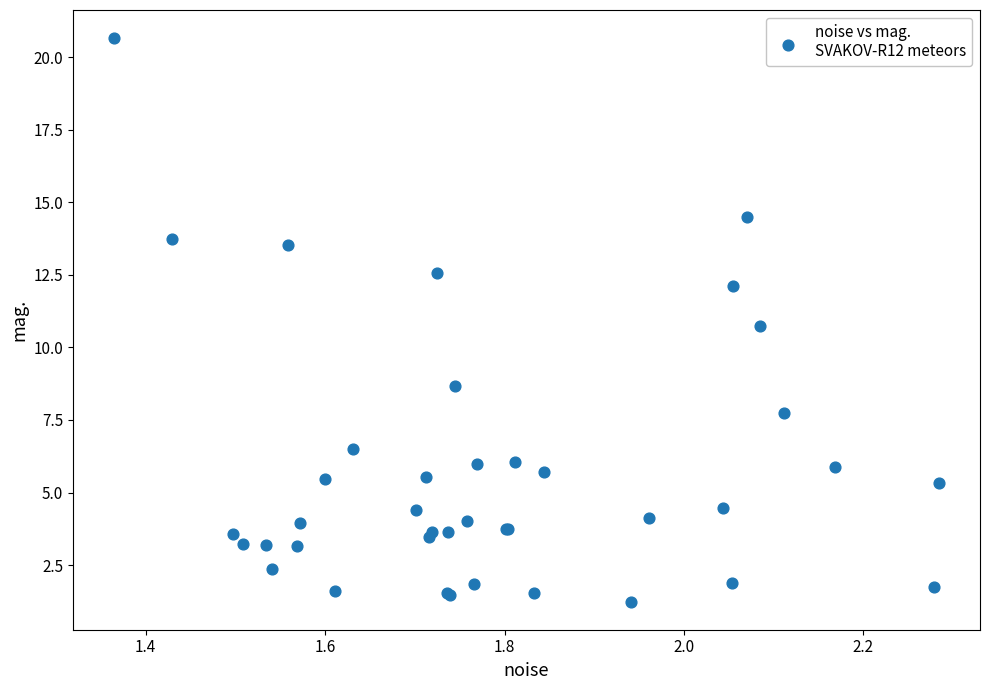

What Y value in the scatter plot is closest to 10?

10.7